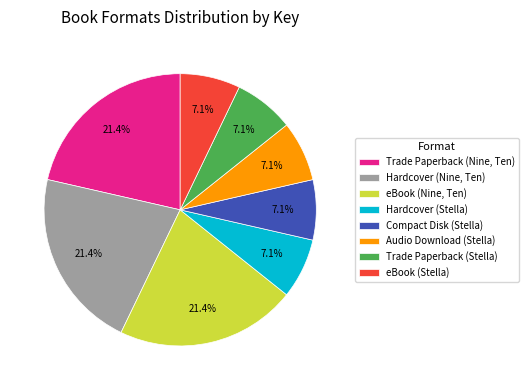

To the nearest percent, what is the difference between the largest and smallest slice percentages?

14%